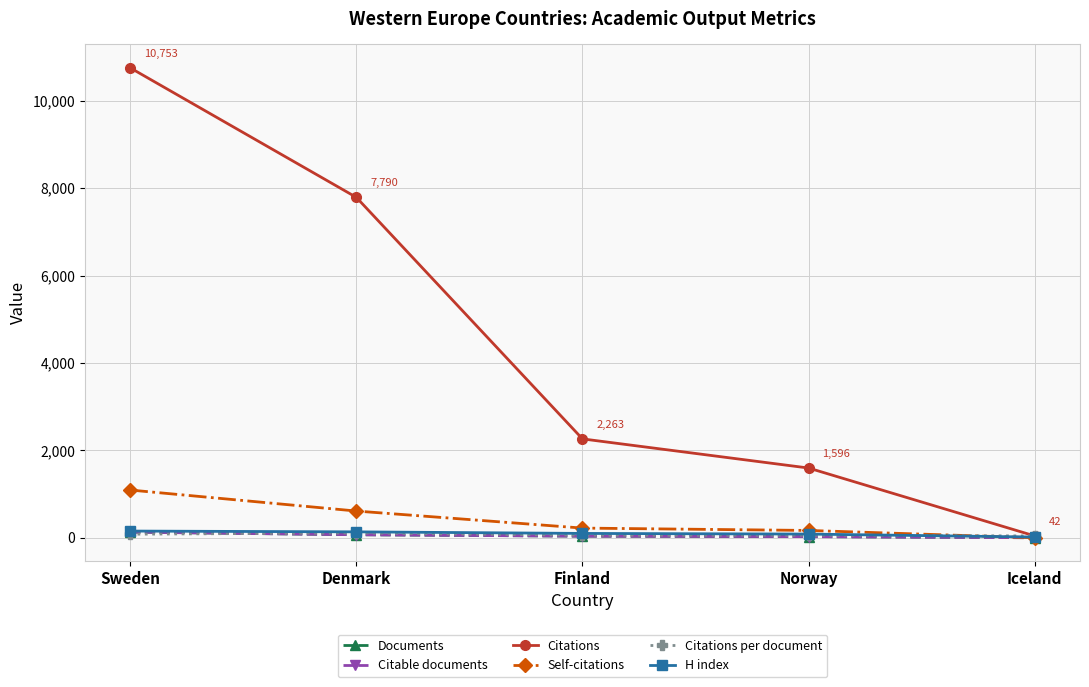

What is the greatest value displayed?

10753.0